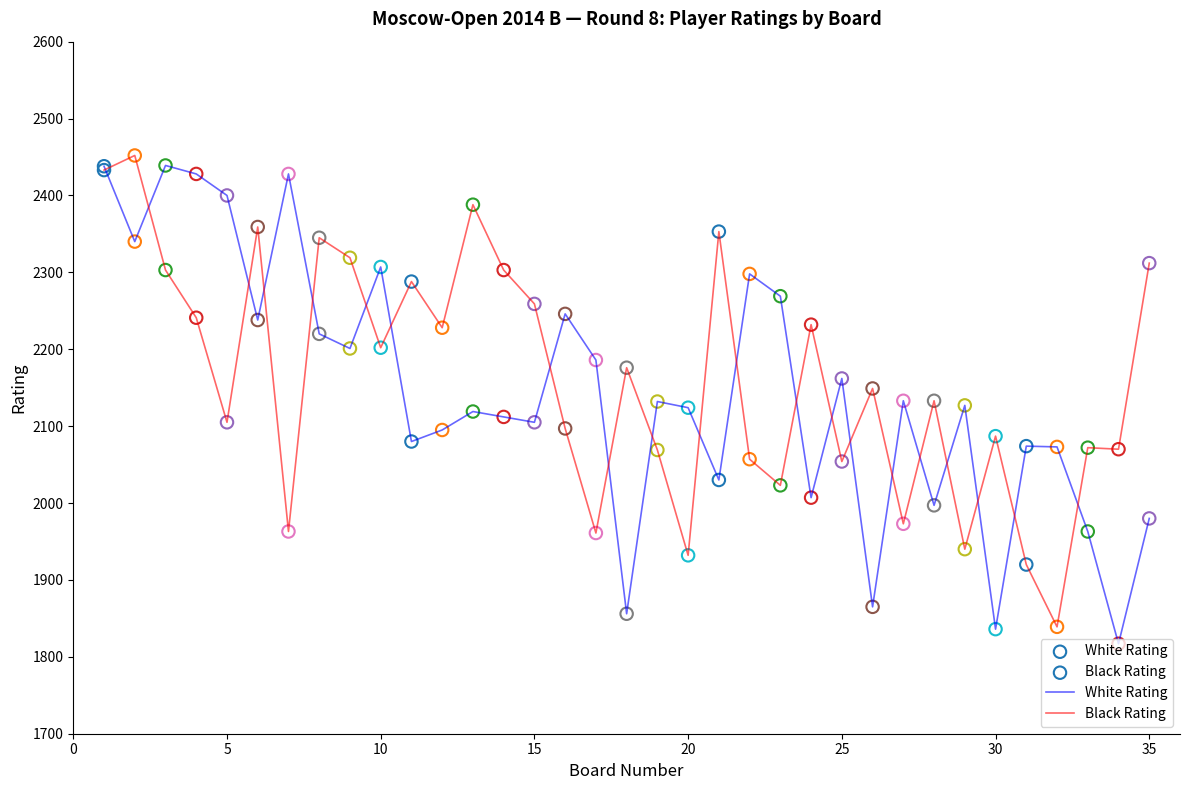

What is the minimum value for Black Rating?

1839